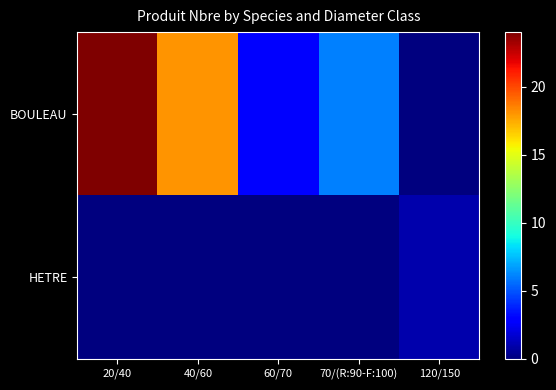

At how many categories does at least one series exceed 16?

2